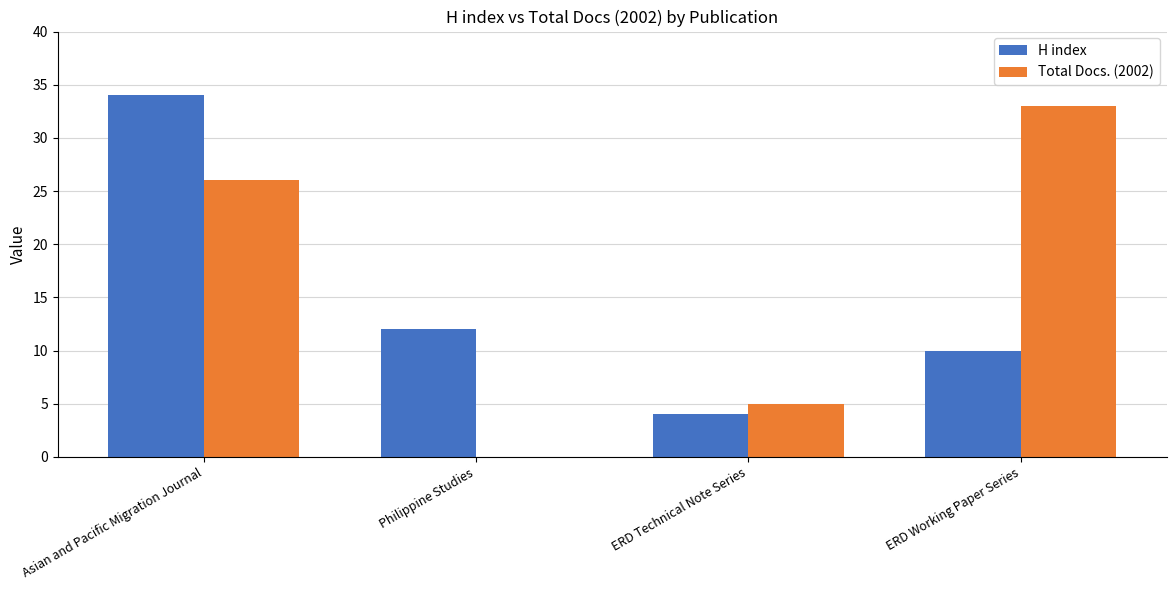

Is it true that H index equals 4 at ERD Technical Note Series?

True